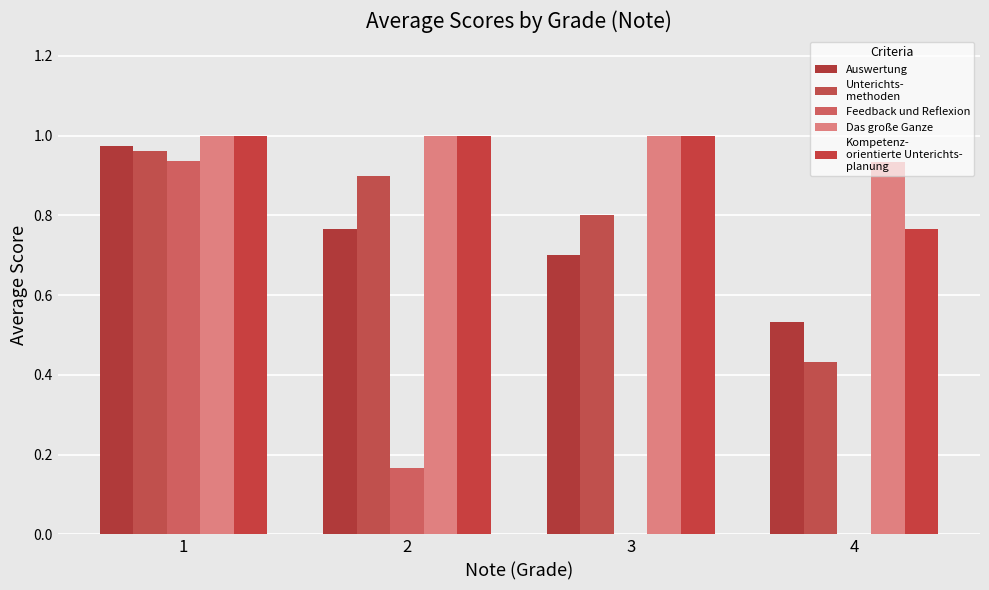

Which has a higher value, 1 or 2?

1